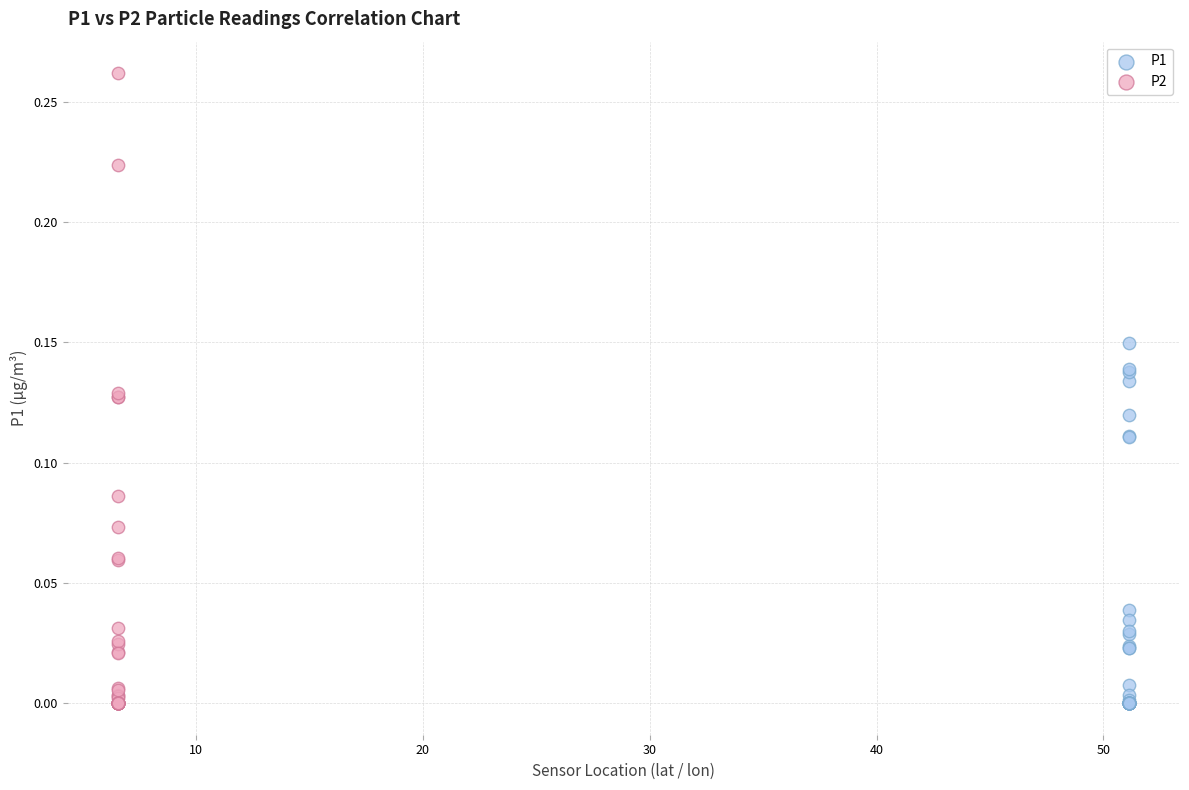

Which series has the largest Y range (max minus min)?

P2